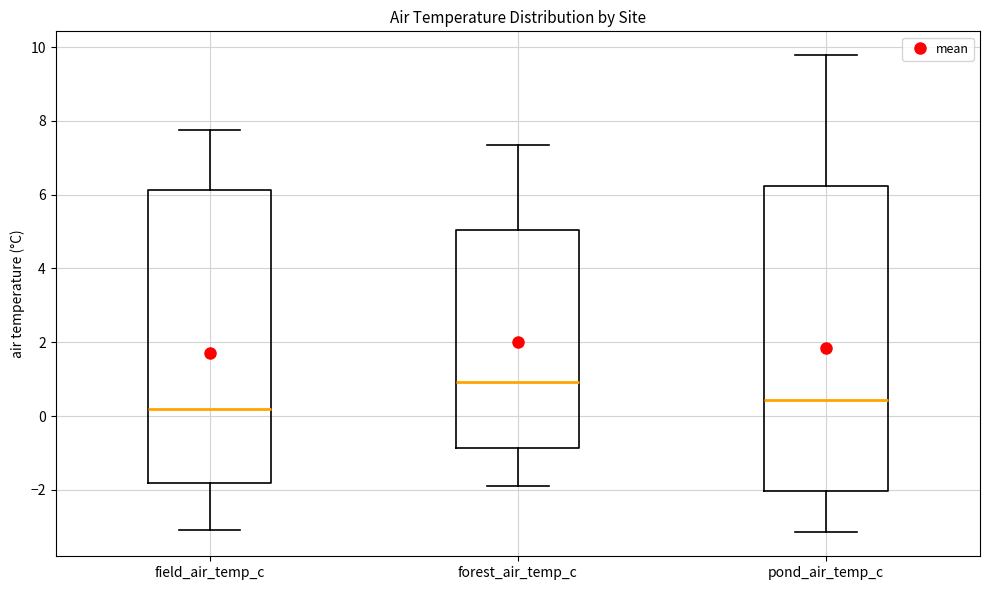

Reading left to right, transcribe this box plot: for each box, give where its median line is, the range the box spans, and where its two whiskers end, as read against the y-axis. The values are not printed on the chart, so give them approximately, as read against the axis.

field_air_temp_c: median 0.2, box -1.8 to 6.2, whiskers -3.0 to 7.8
forest_air_temp_c: median 1.0, box -0.8 to 5.0, whiskers -1.8 to 7.4
pond_air_temp_c: median 0.4, box -2.0 to 6.2, whiskers -3.2 to 9.8